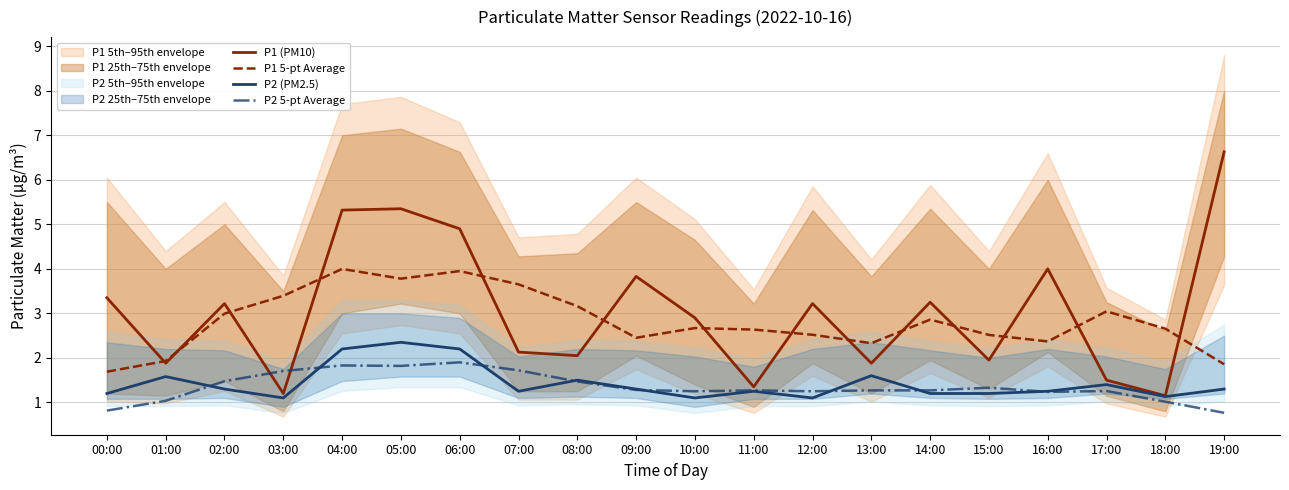

How many interior local valleys does the P2 (PM2.5) series have?

5